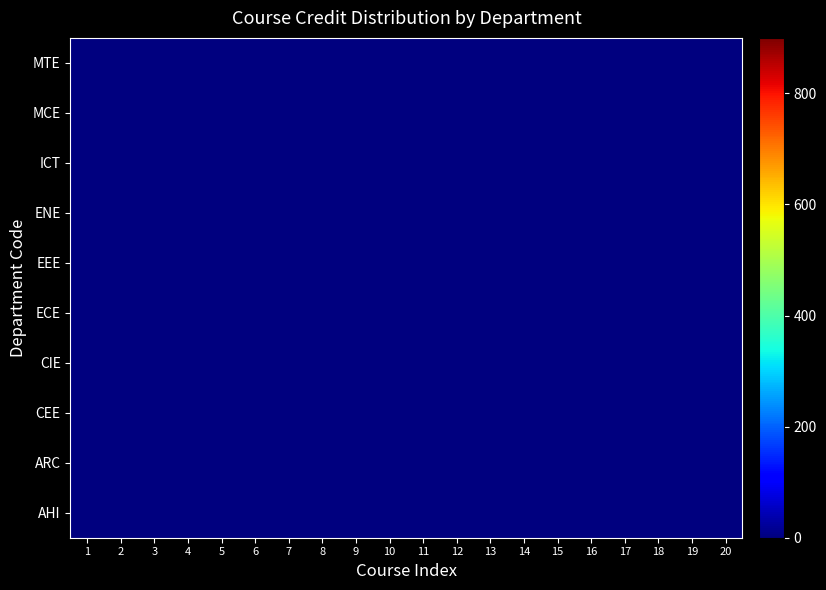

What is the total value across all series at 15?

26